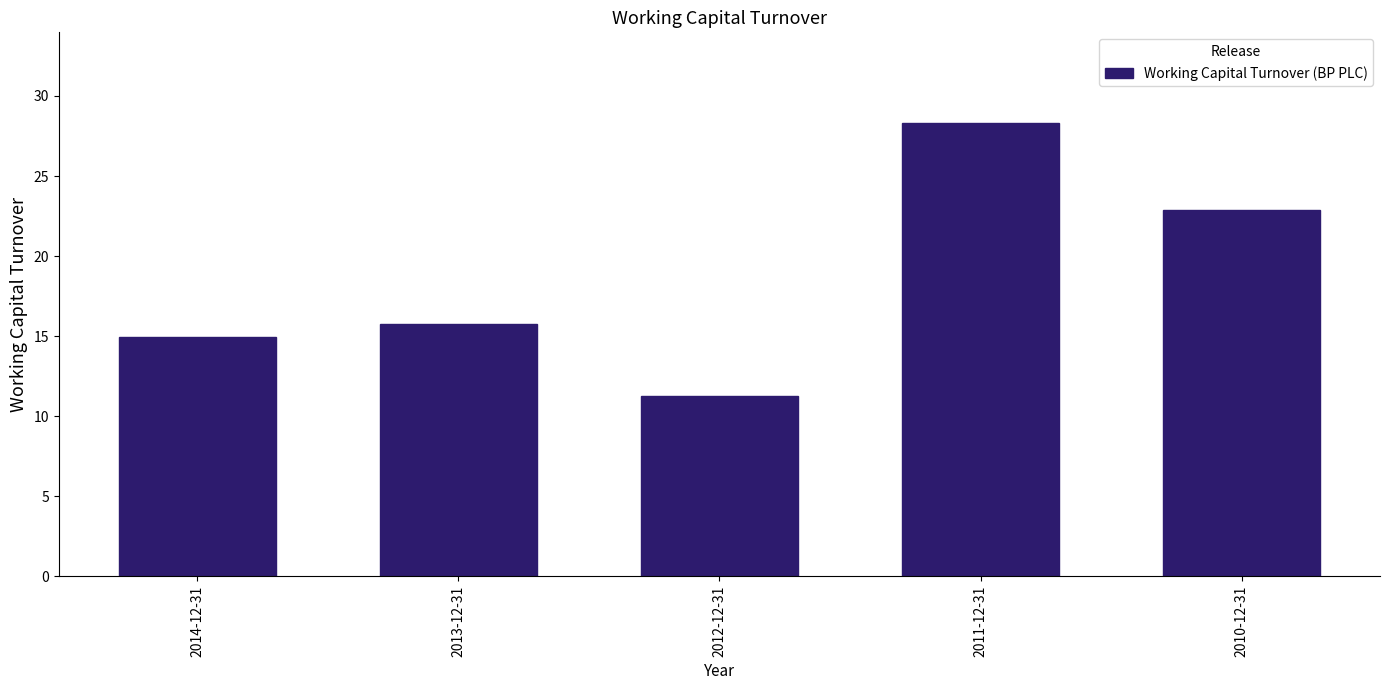

At which label is the value closest to 19?

2013-12-31